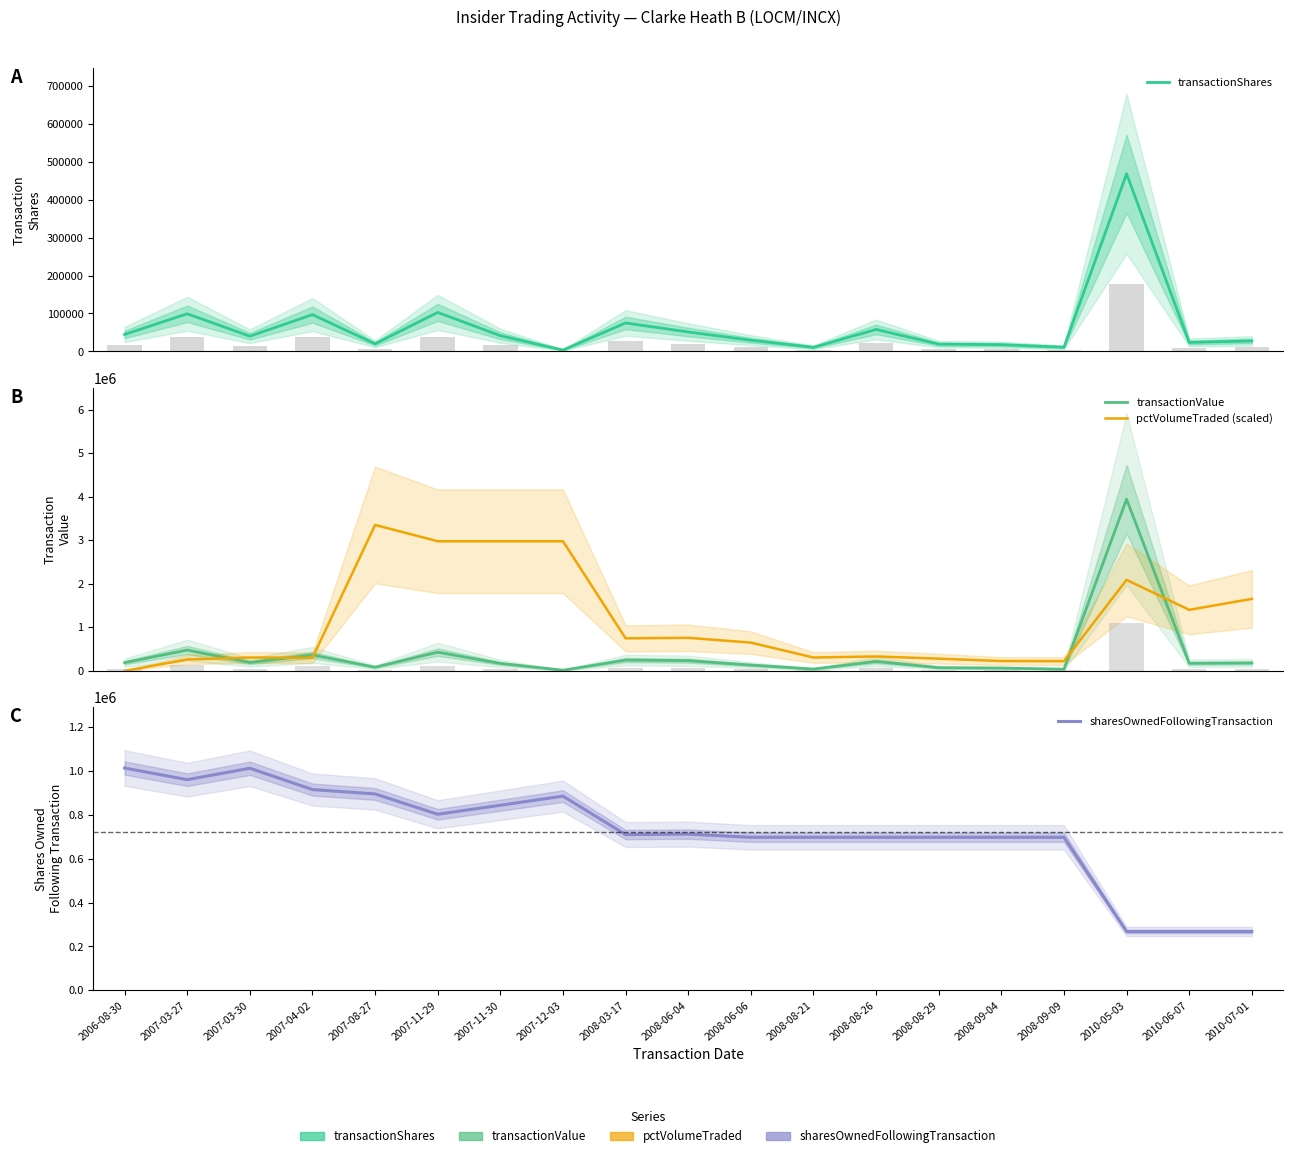

List the series in order of their peak value, lowest first.

transactionShares, sharesOwnedFollowingTransaction, pctVolumeTraded (scaled), transactionValue